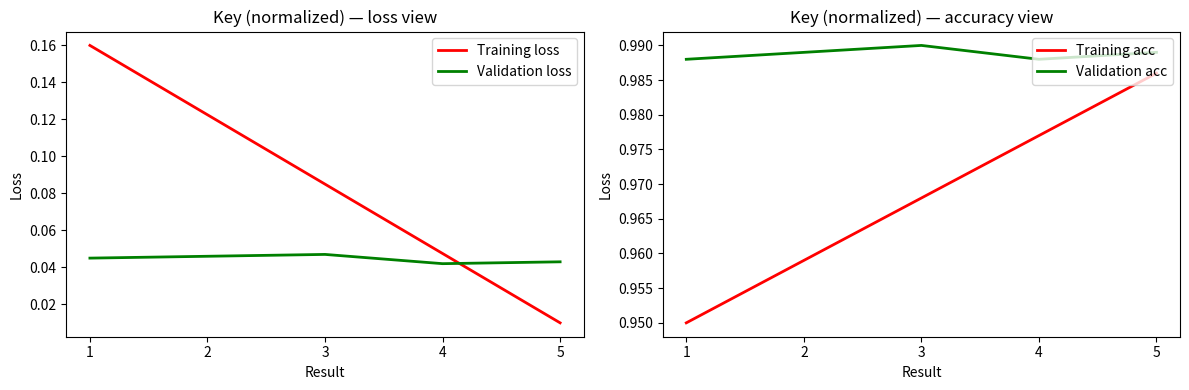

True or false: Validation loss has a value of 0.1 at 5.

False